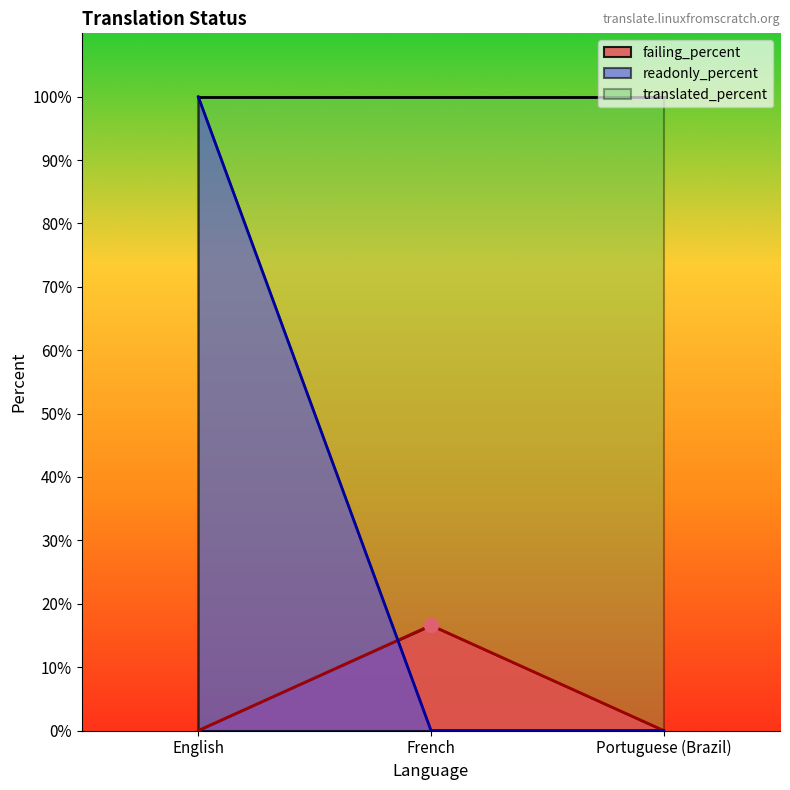

Which series reaches the maximum Y coordinate?

translated_percent